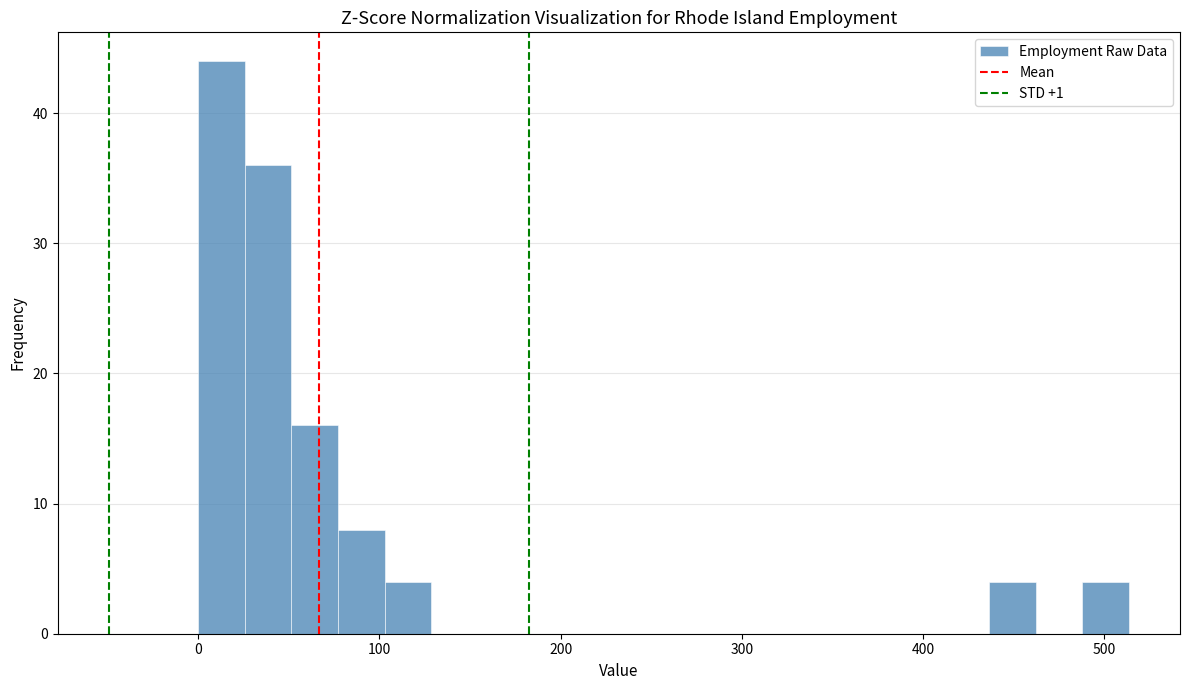

Around what value on the x-axis is the tallest bar? Give the approximate position of its centre, as read against the axis.

10